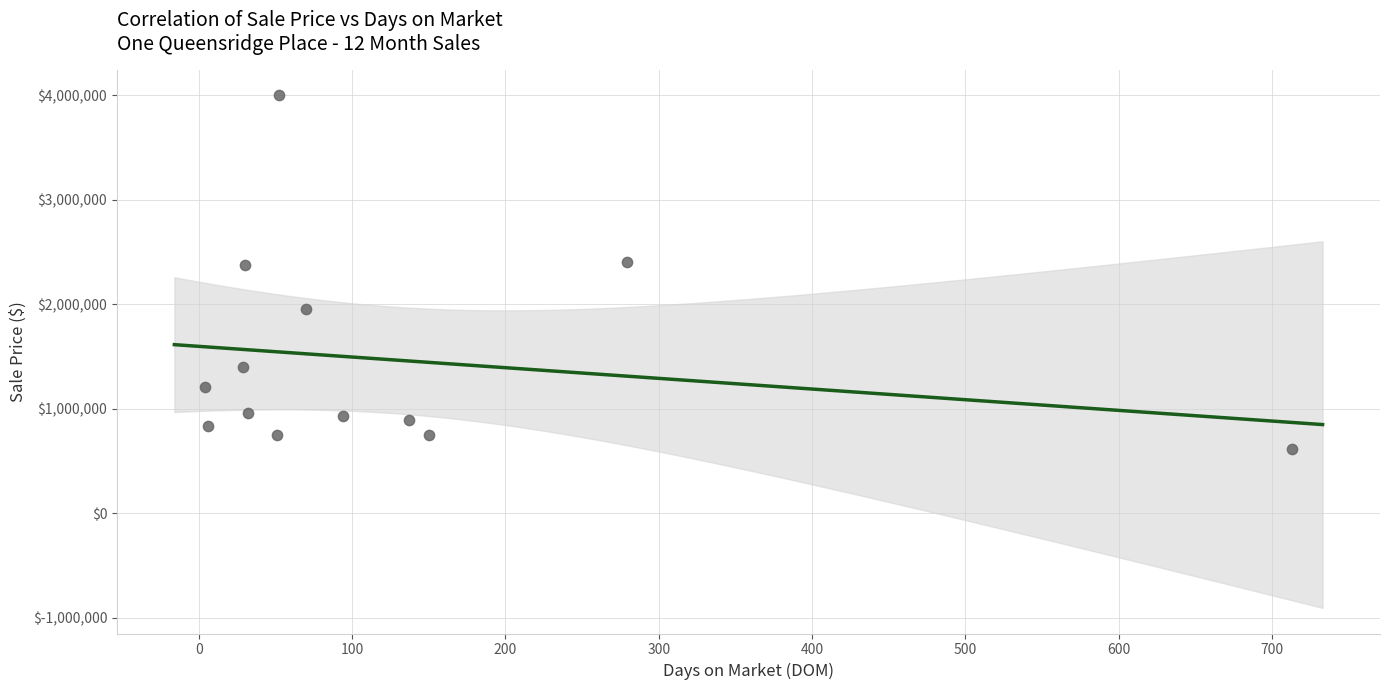

What is the range of Y values (max minus min)?

3385000